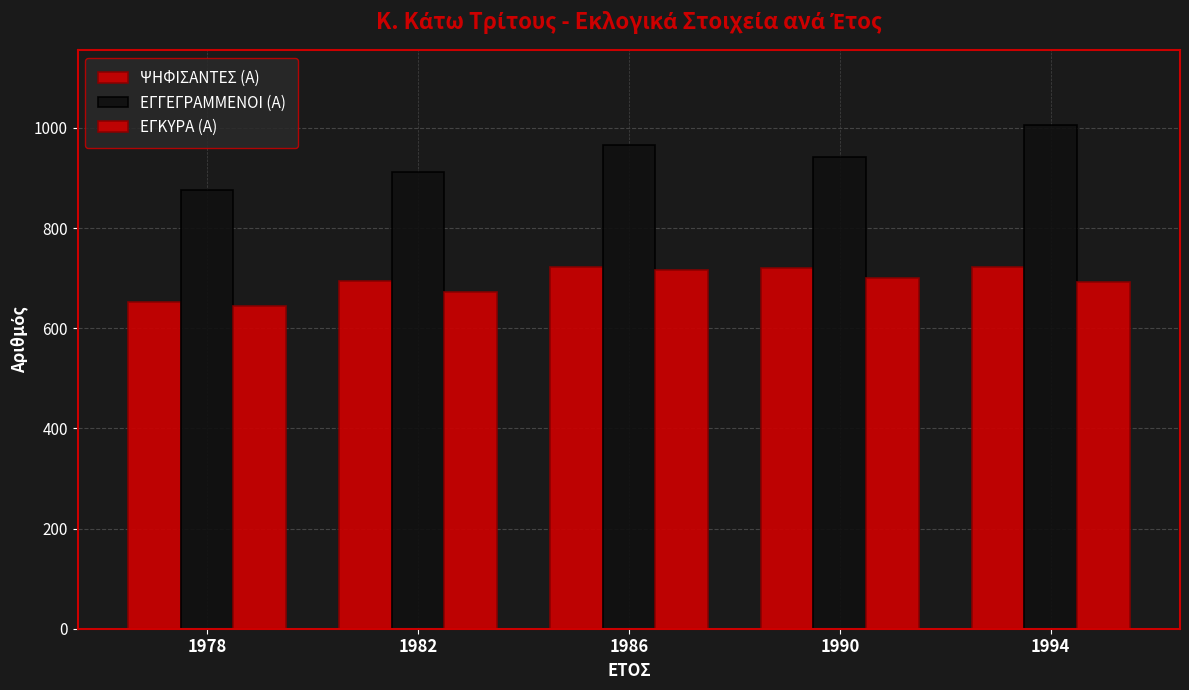

Are the bars grouped side by side (vs. stacked)?

Yes